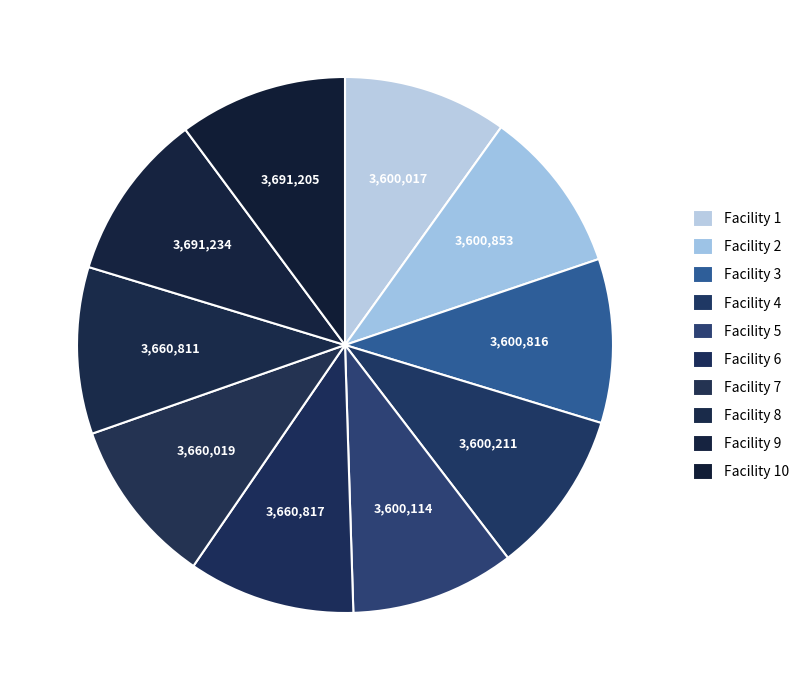

How many slices are in this pie chart?

10